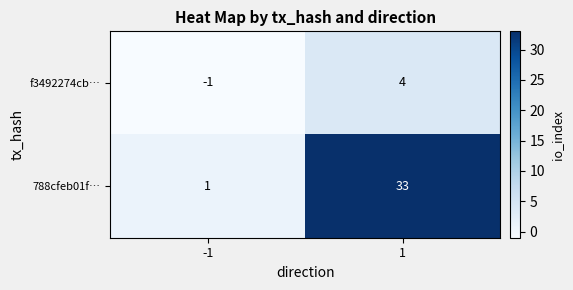

Reading left to right, list all the values displayed in this chart.

f3492274cb…: -1	4
788cfeb01f…: 1	33